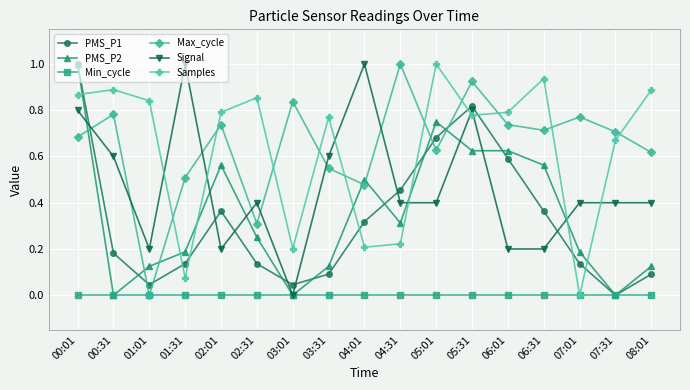

What is the label of the 10th point from the left?

04:31